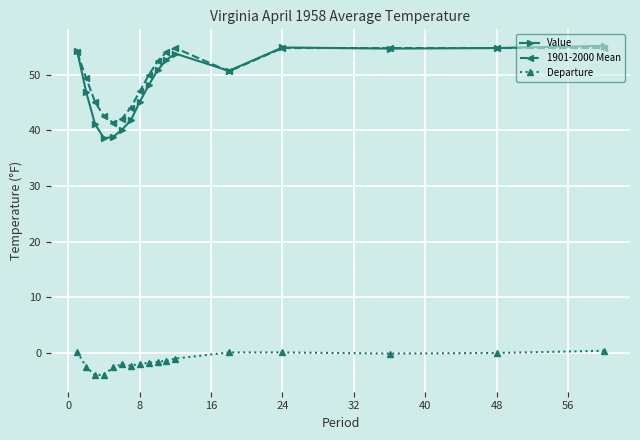

True or false: Departure and 1901-2000 Mean intersect in this chart.

False